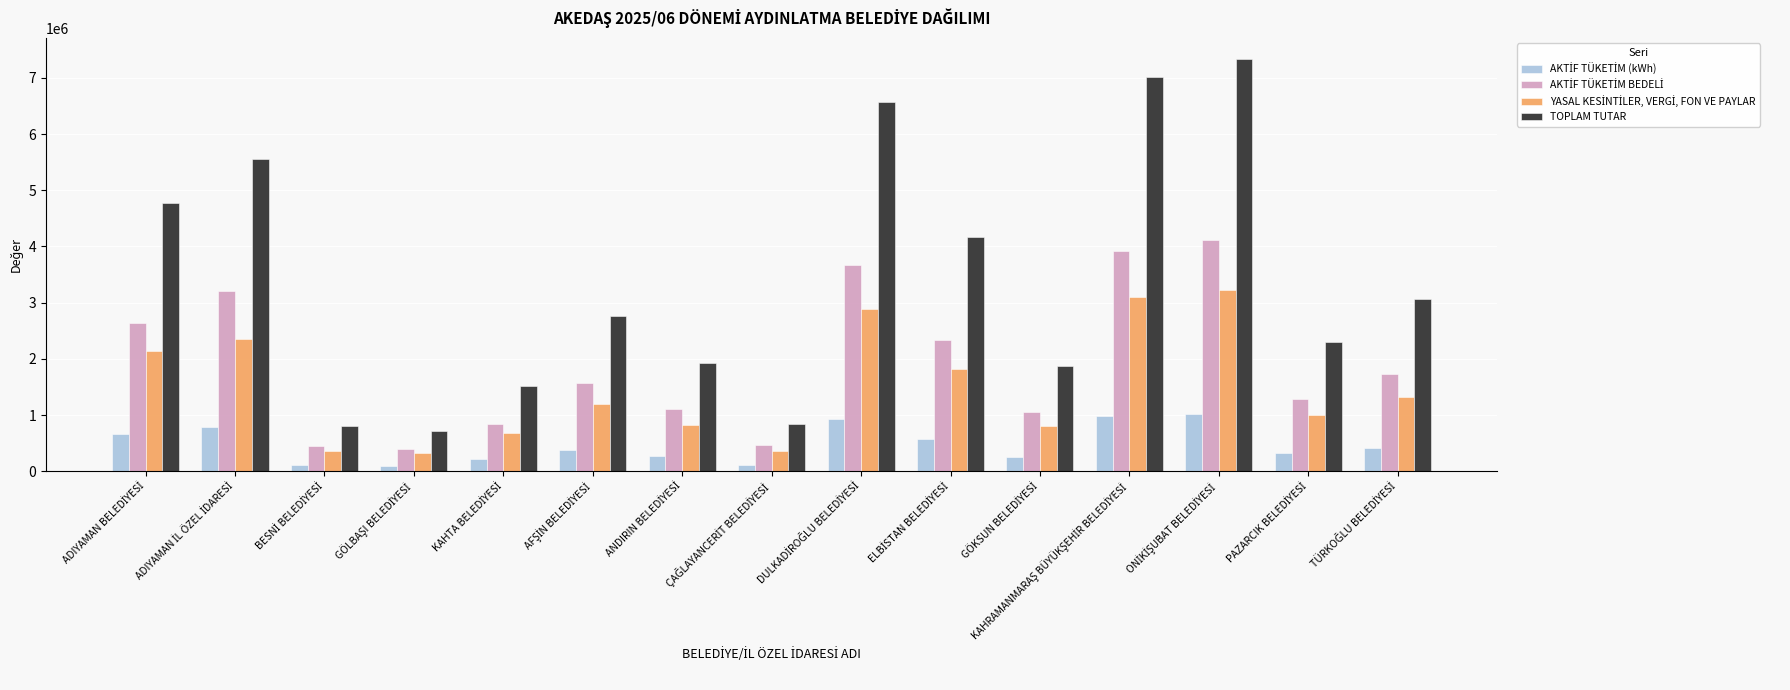

What is the greatest value displayed?

7338317.1